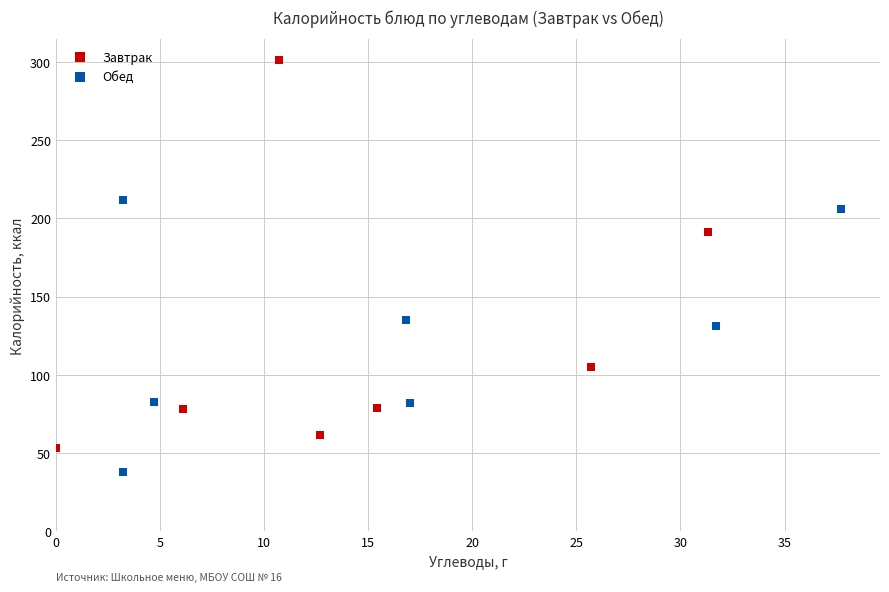

Which series contains the lowest Y value?

Обед